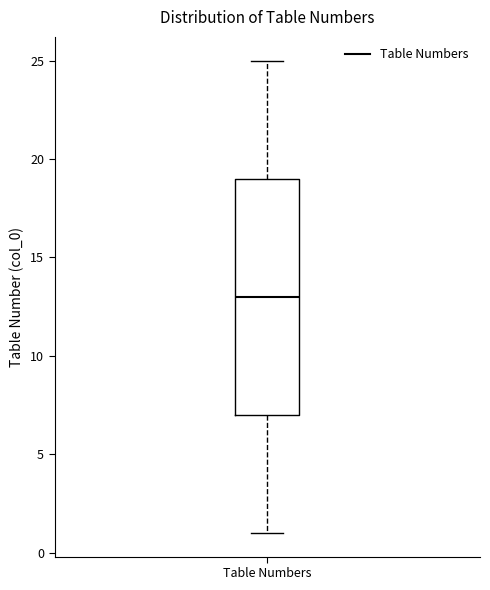

Transcribe this box plot: give where the median line is, the range the box spans, and where the two whiskers end, as read against the y-axis. The values are not printed on the chart, so give them approximately, as read against the axis.

median 13, box 7 to 19, whiskers 1 to 25